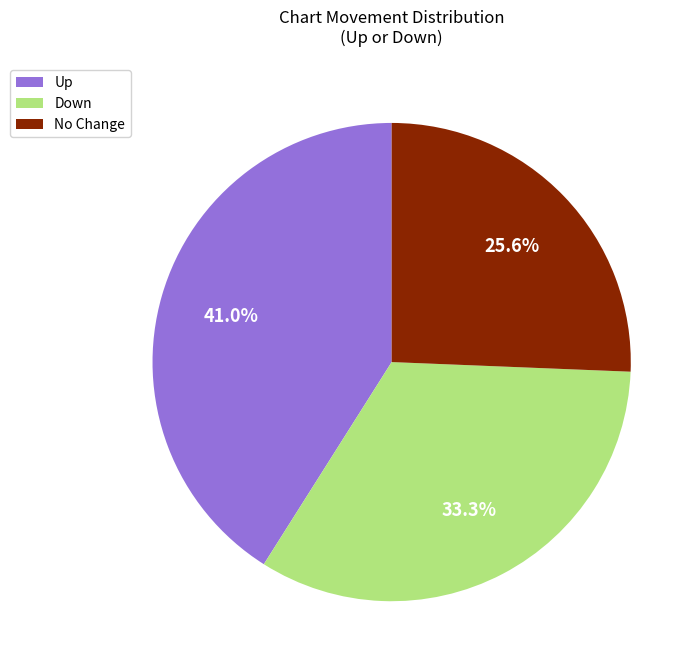

How much of the chart is everything except Down?

66.7%